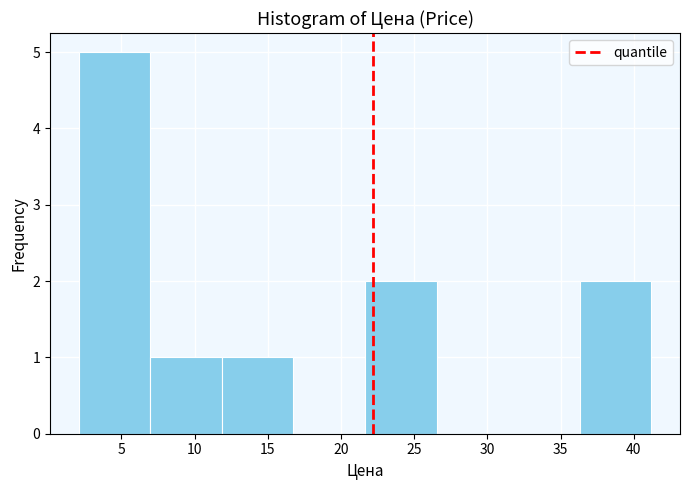

Reading left to right, transcribe this chart: for each bar, give the range it covers on the x-axis and its height. Neither the bar edges nor the heights are printed on the chart, so give them approximately, as read against the axes.

2.0 to 7.0: 5
7.0 to 12.0: 1
12.0 to 17.0: 1
17.0 to 21.5: 0
21.5 to 26.5: 2
26.5 to 31.5: 0
31.5 to 36.5: 0
36.5 to 41.0: 2